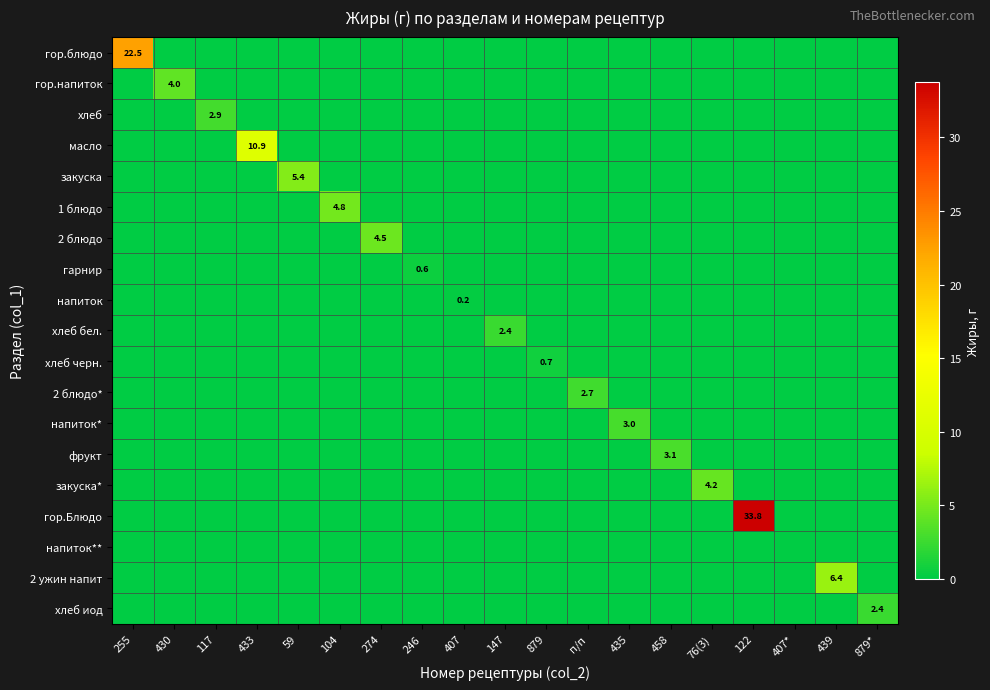

What is the difference between the maximum and minimum values in the хлеб бел. series?

2.4